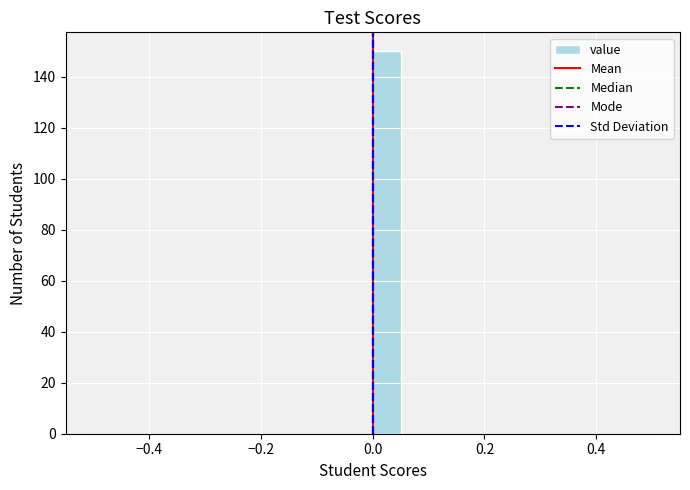

Read against the x-axis, roughly where is the centre of the tallest bar?

0.02